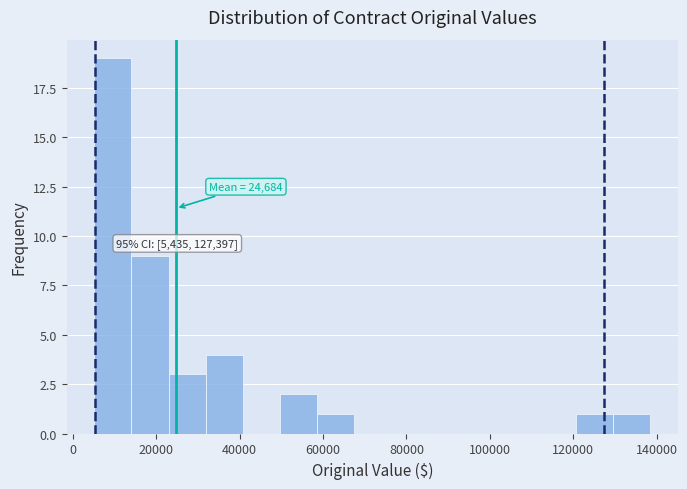

Which range on the x-axis has the tallest bar?

6000 to 14000